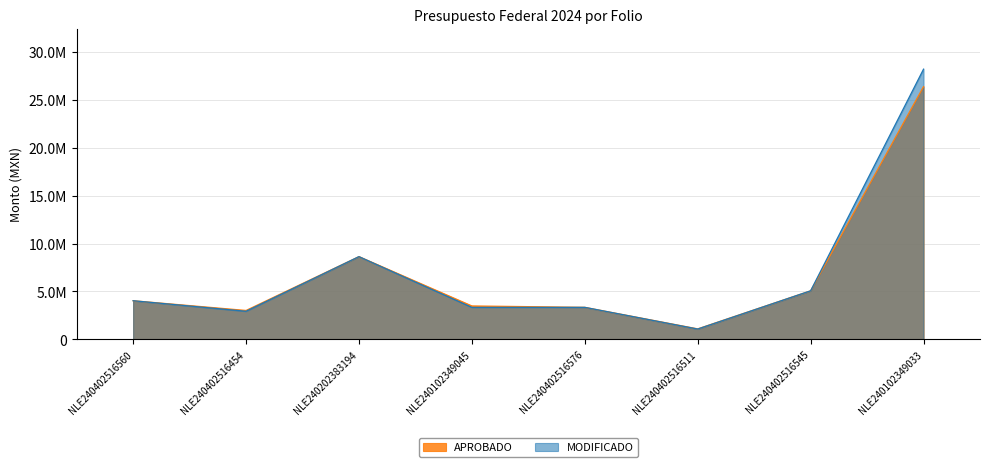

Rank the series by their average value, from lowest to highest.

APROBADO, MODIFICADO